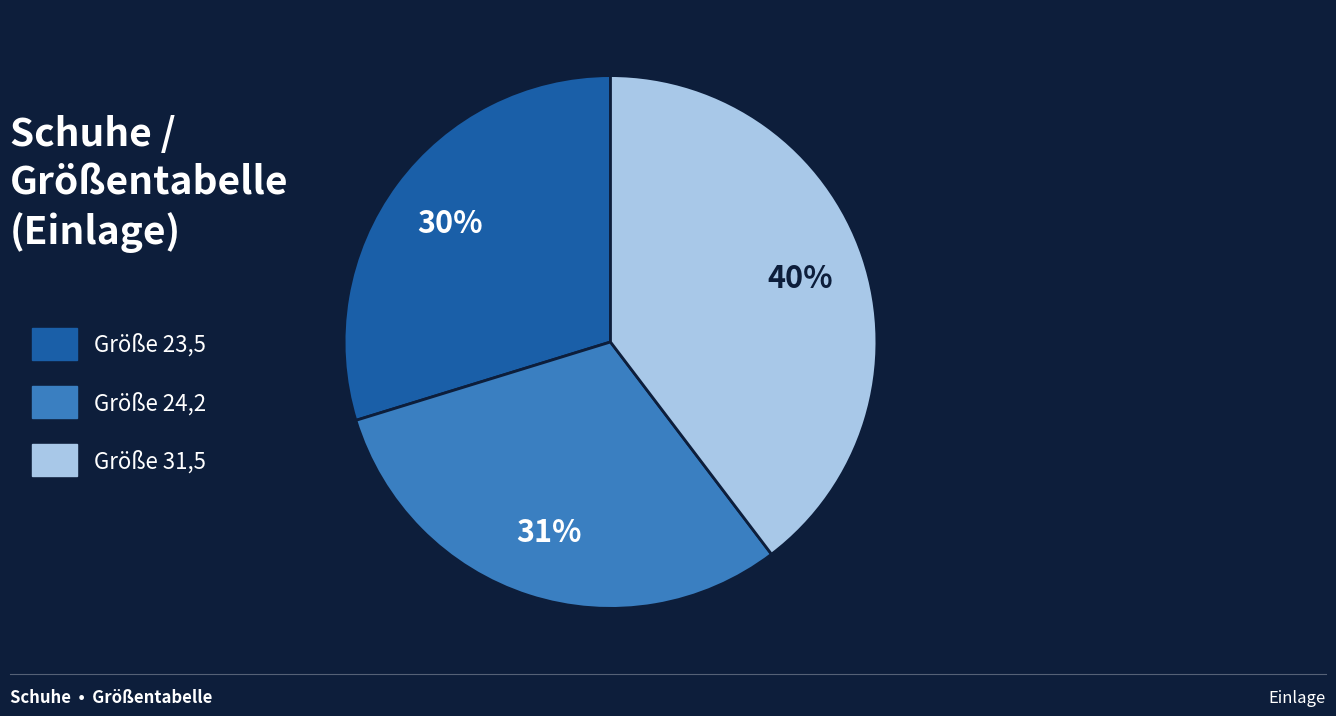

The Größe 31,5 slice represents 40% of the pie. True or false?

True